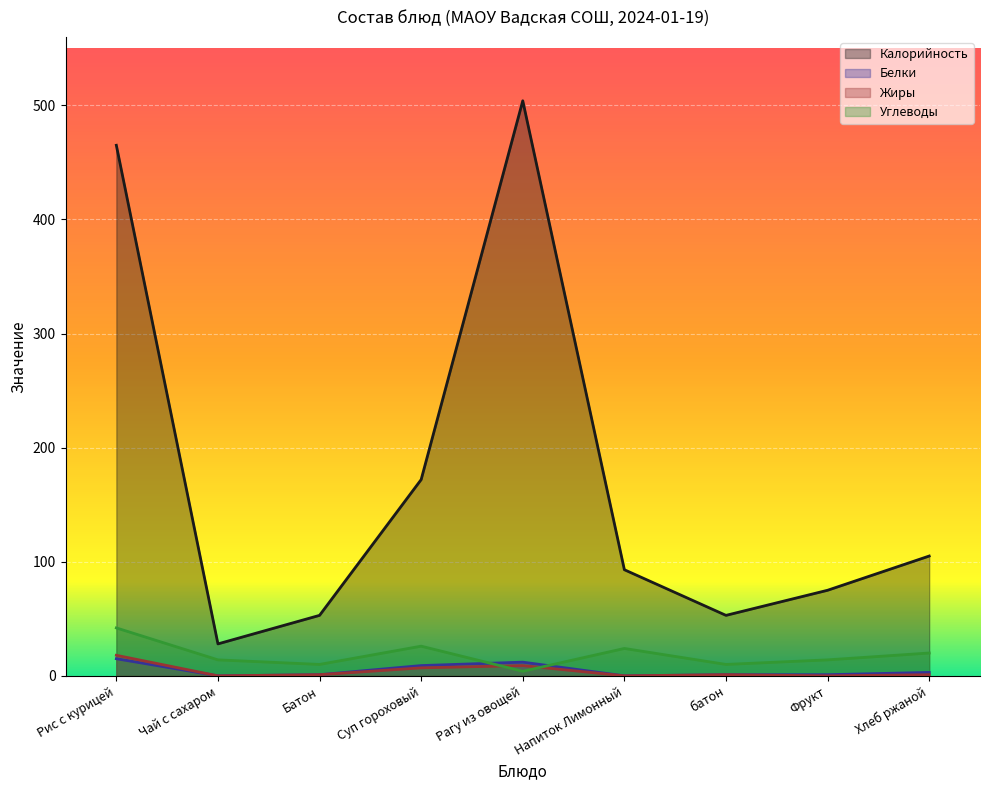

Rank the categories by Калорийность value from highest to lowest.

Рагу из овощей, Рис с курицей, Суп гороховый, Хлеб ржаной, Напиток Лимонный, Фрукт, Батон, батон, Чай с сахаром